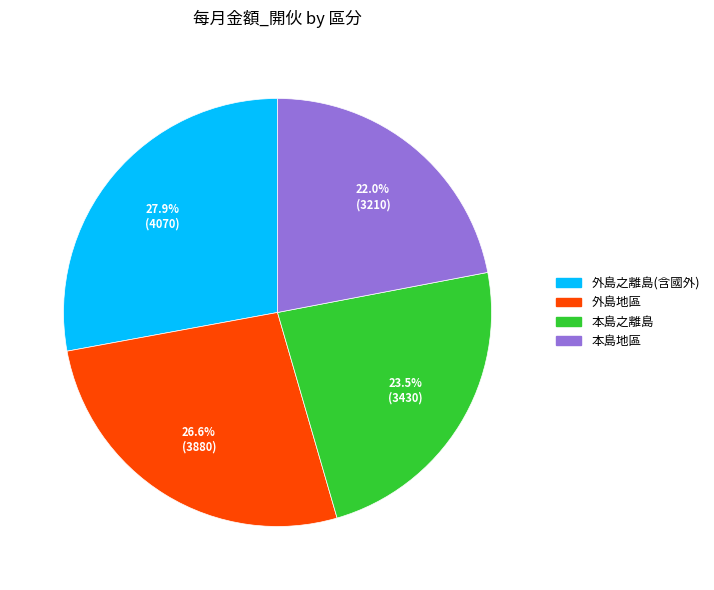

Which has a higher value, 本島之離島 or 外島之離島(含國外)?

外島之離島(含國外)